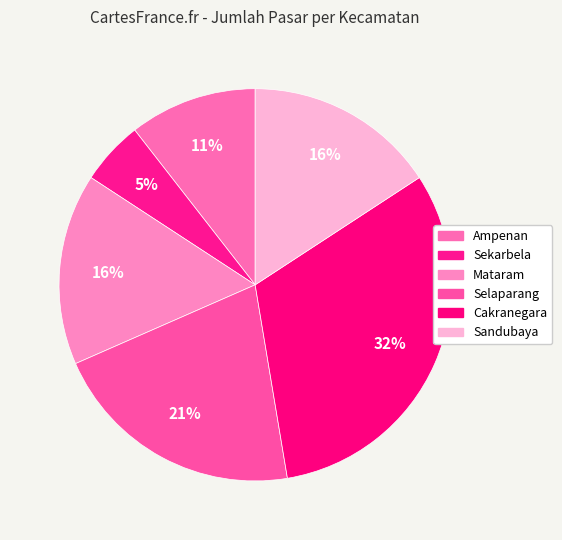

What is the total percentage of Sandubaya and Cakranegara?

47.4%